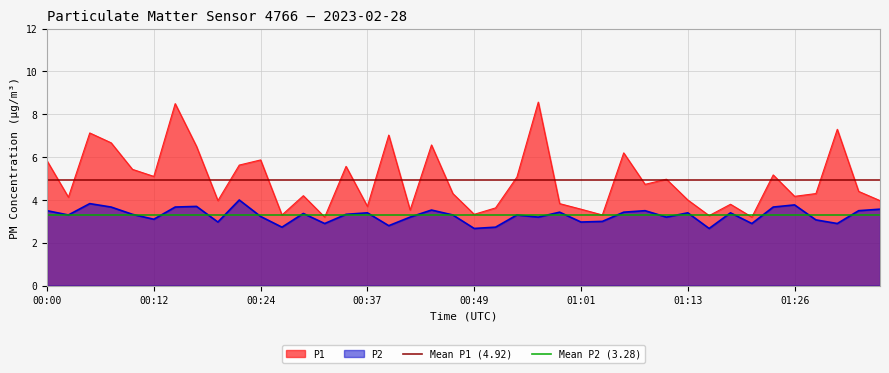

True or false: P1 and P2 cross at least once.

False